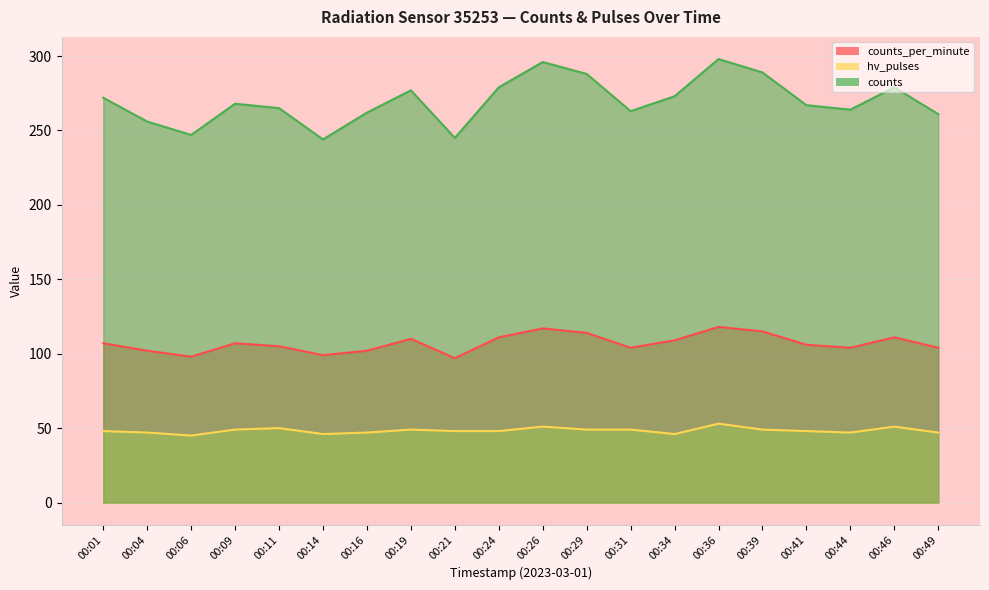

Is it true that hv_pulses equals 64 at 00:04?

False